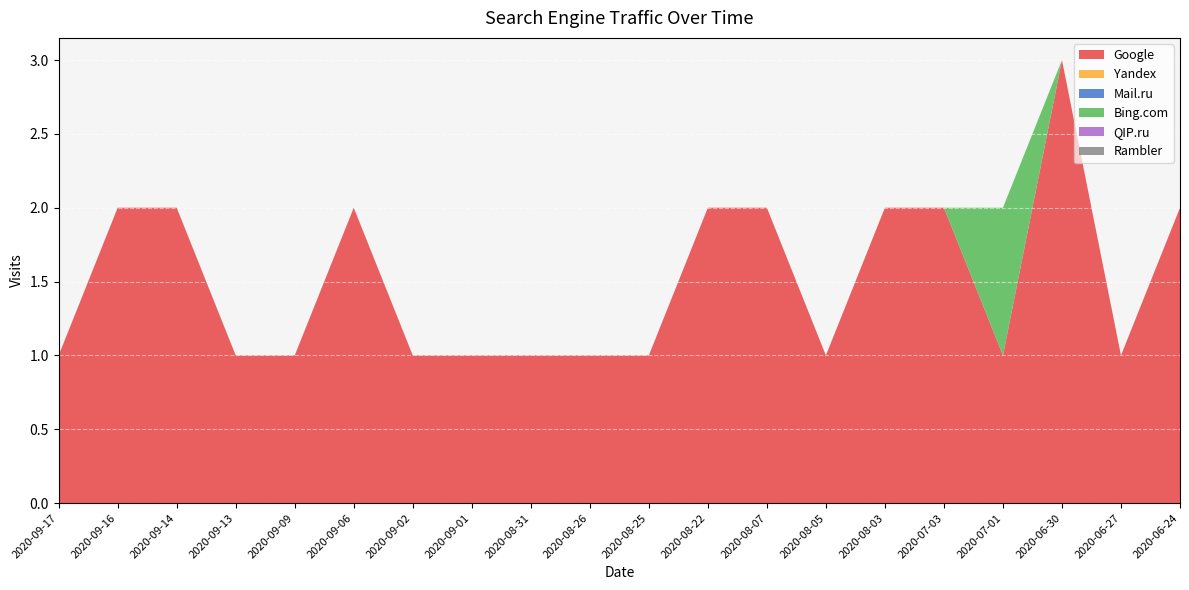

Reading left to right, what are all the values shown in this chart?

Google: 2020-09-17=1	2020-09-16=2	2020-09-14=2	2020-09-13=1	2020-09-09=1	2020-09-06=2	2020-09-02=1	2020-09-01=1	2020-08-31=1	2020-08-26=1	2020-08-25=1	2020-08-22=2	2020-08-07=2	2020-08-05=1	2020-08-03=2	2020-07-03=2	2020-07-01=1	2020-06-30=3	2020-06-27=1	2020-06-24=2
Yandex: 2020-09-17=0	2020-09-16=0	2020-09-14=0	2020-09-13=0	2020-09-09=0	2020-09-06=0	2020-09-02=0	2020-09-01=0	2020-08-31=0	2020-08-26=0	2020-08-25=0	2020-08-22=0	2020-08-07=0	2020-08-05=0	2020-08-03=0	2020-07-03=0	2020-07-01=0	2020-06-30=0	2020-06-27=0	2020-06-24=0
Mail.ru: 2020-09-17=0	2020-09-16=0	2020-09-14=0	2020-09-13=0	2020-09-09=0	2020-09-06=0	2020-09-02=0	2020-09-01=0	2020-08-31=0	2020-08-26=0	2020-08-25=0	2020-08-22=0	2020-08-07=0	2020-08-05=0	2020-08-03=0	2020-07-03=0	2020-07-01=0	2020-06-30=0	2020-06-27=0	2020-06-24=0
Bing.com: 2020-09-17=0	2020-09-16=0	2020-09-14=0	2020-09-13=0	2020-09-09=0	2020-09-06=0	2020-09-02=0	2020-09-01=0	2020-08-31=0	2020-08-26=0	2020-08-25=0	2020-08-22=0	2020-08-07=0	2020-08-05=0	2020-08-03=0	2020-07-03=0	2020-07-01=1	2020-06-30=0	2020-06-27=0	2020-06-24=0
QIP.ru: 2020-09-17=0	2020-09-16=0	2020-09-14=0	2020-09-13=0	2020-09-09=0	2020-09-06=0	2020-09-02=0	2020-09-01=0	2020-08-31=0	2020-08-26=0	2020-08-25=0	2020-08-22=0	2020-08-07=0	2020-08-05=0	2020-08-03=0	2020-07-03=0	2020-07-01=0	2020-06-30=0	2020-06-27=0	2020-06-24=0
Rambler: 2020-09-17=0	2020-09-16=0	2020-09-14=0	2020-09-13=0	2020-09-09=0	2020-09-06=0	2020-09-02=0	2020-09-01=0	2020-08-31=0	2020-08-26=0	2020-08-25=0	2020-08-22=0	2020-08-07=0	2020-08-05=0	2020-08-03=0	2020-07-03=0	2020-07-01=0	2020-06-30=0	2020-06-27=0	2020-06-24=0